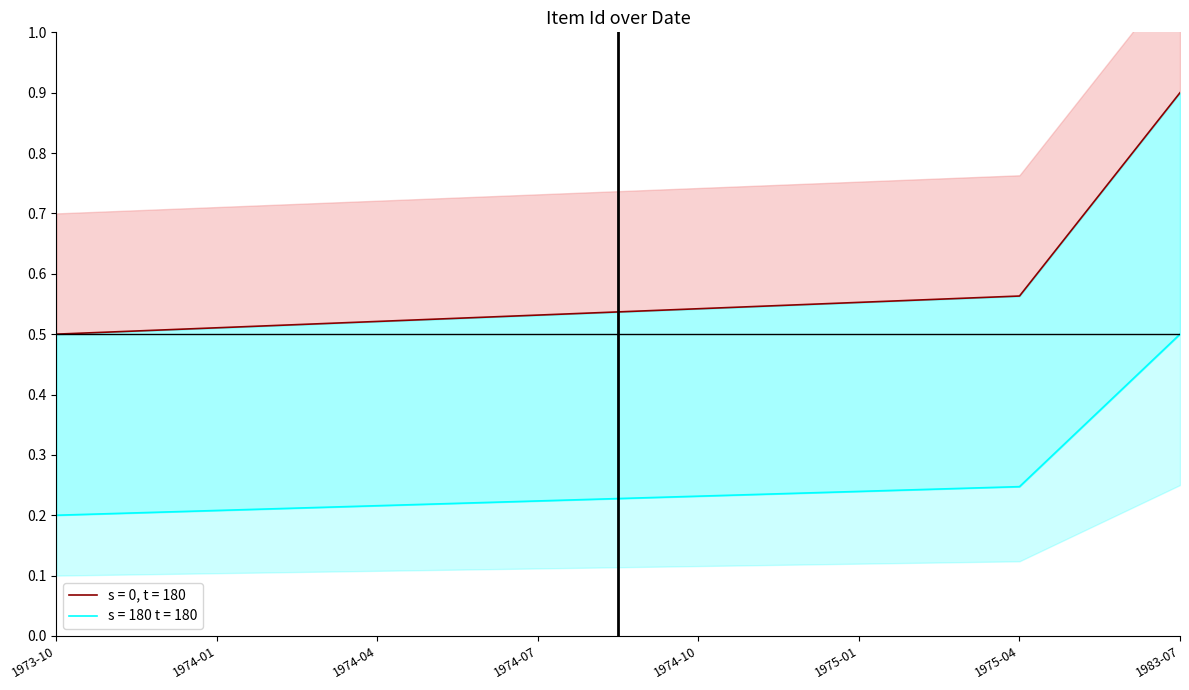

Which category has the lowest value in the Item Id upper series?

1973-10